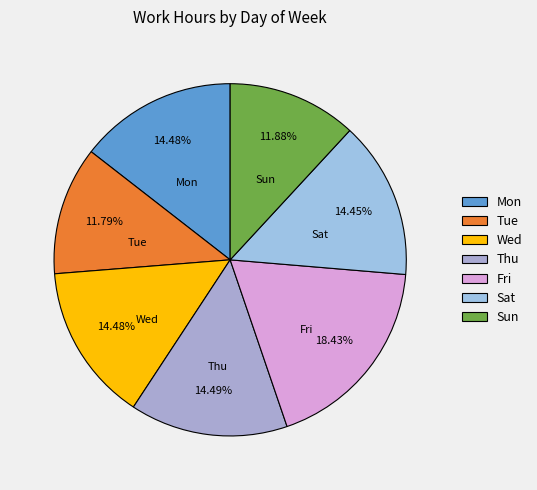

Count the number of slices in the pie.

7